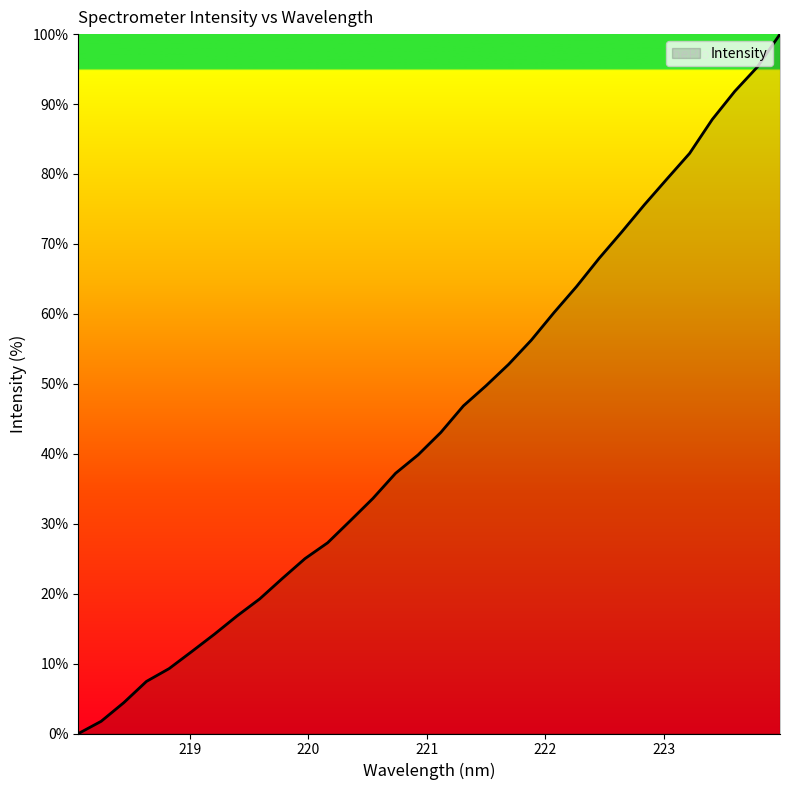

What is the difference between the maximum and minimum values?

100.0